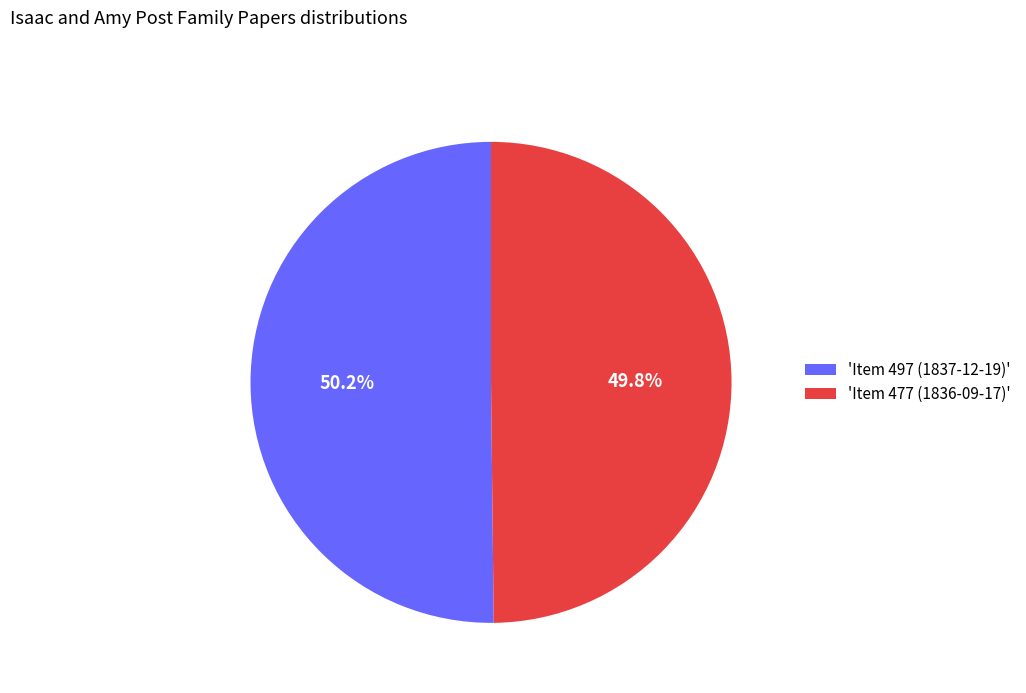

Does any single category account for the majority?

Yes